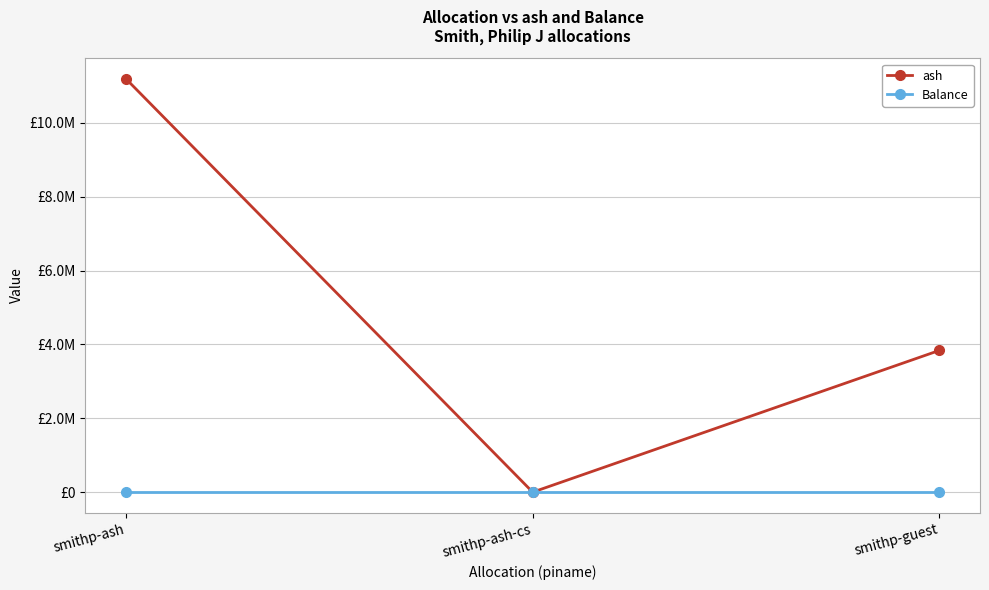

What is the value of the ash point at the 1st from the left?

11187134.4